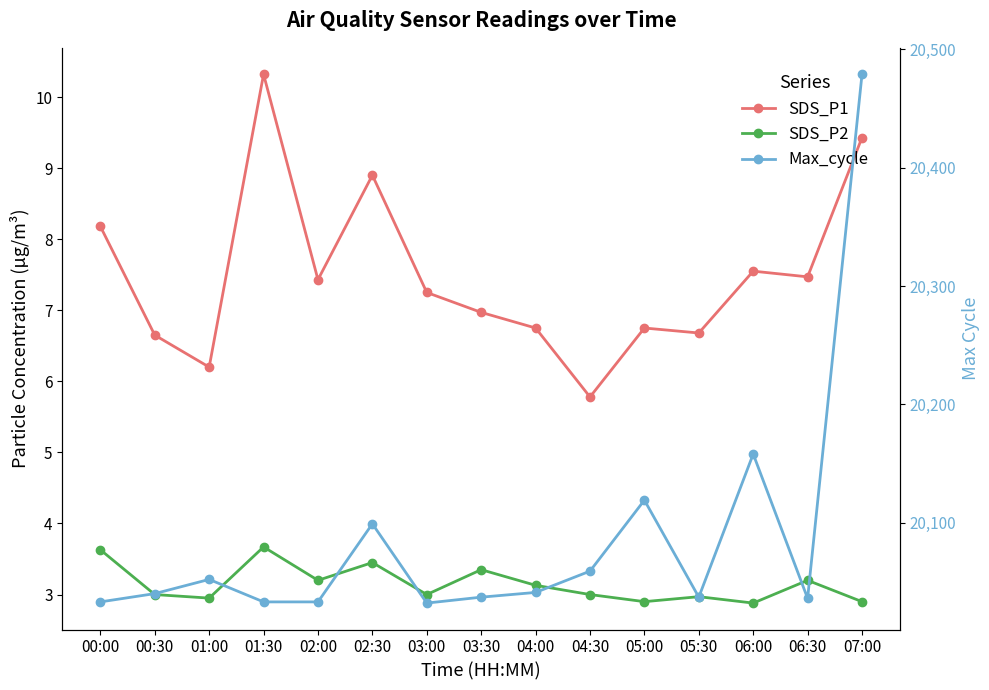

Reading right to left, list all the values displayed in this chart.

SDS_P1: 07:00=9.4	06:30=7.5	06:00=7.5	05:30=6.7	05:00=6.8	04:30=5.8	04:00=6.8	03:30=7.0	03:00=7.2	02:30=8.9	02:00=7.4	01:30=10.3	01:00=6.2	00:30=6.7	00:00=8.2
SDS_P2: 07:00=2.9	06:30=3.2	06:00=2.9	05:30=3.0	05:00=2.9	04:30=3.0	04:00=3.1	03:30=3.4	03:00=3.0	02:30=3.5	02:00=3.2	01:30=3.7	01:00=3.0	00:30=3.0	00:00=3.6
Max_cycle: 07:00=20479.0	06:30=20036.0	06:00=20158.0	05:30=20037.0	05:00=20119.0	04:30=20059.0	04:00=20041.0	03:30=20037.0	03:00=20032.0	02:30=20099.0	02:00=20033.0	01:30=20033.0	01:00=20052.0	00:30=20040.0	00:00=20033.0